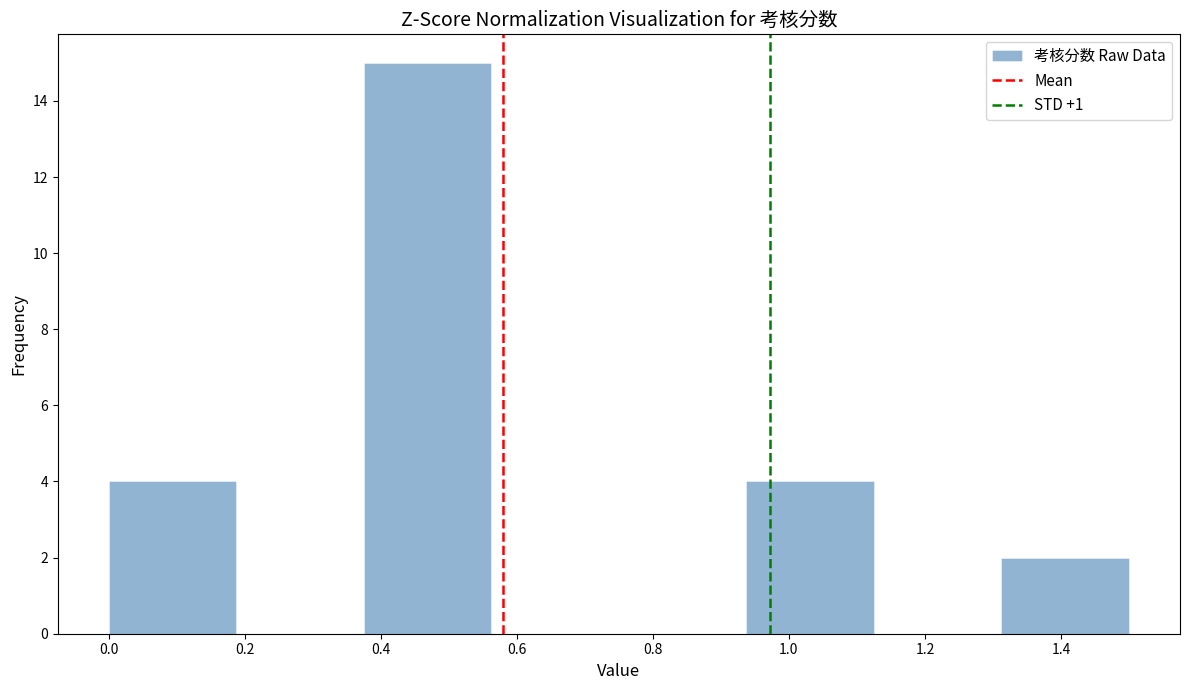

Reading left to right, list every bar in this chart as the range it spans on the x-axis followed by its height. Neither the bar edges nor the heights are printed on the chart, so give them approximately, as read against the axes.

0.00 to 0.18: 4
0.18 to 0.38: 0
0.38 to 0.56: 15
0.56 to 0.76: 0
0.76 to 0.94: 0
0.94 to 1.12: 4
1.12 to 1.32: 0
1.32 to 1.50: 2